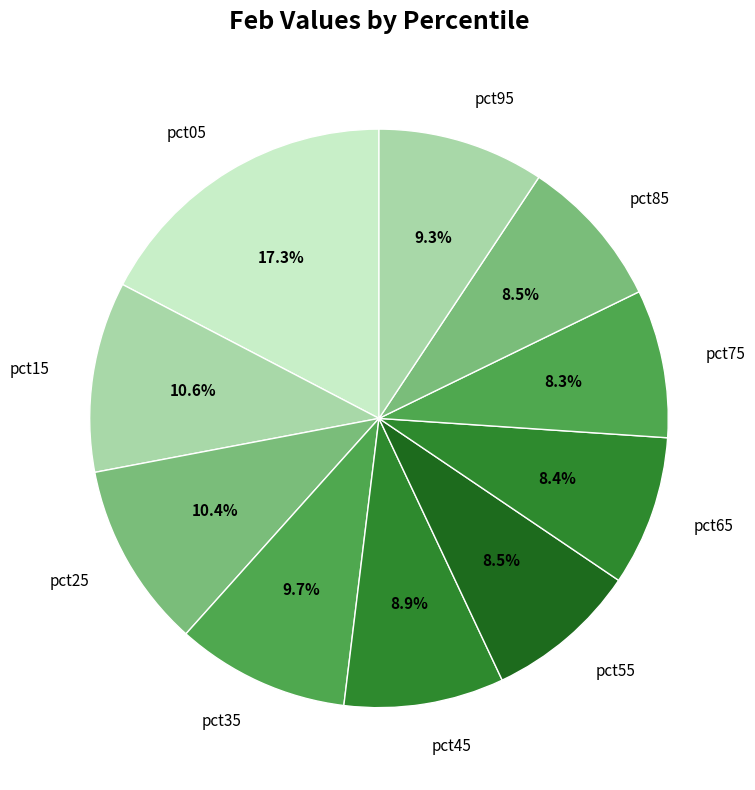

Which category has the biggest portion of the pie?

pct05